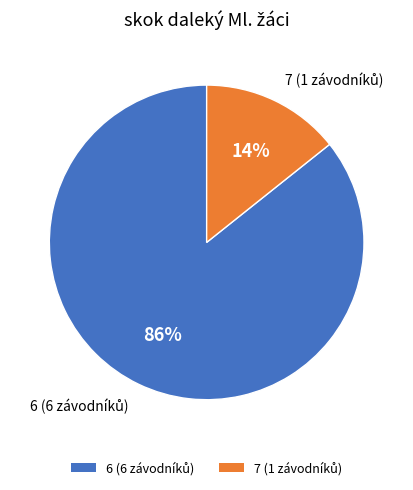

Is there a majority slice in this chart?

Yes